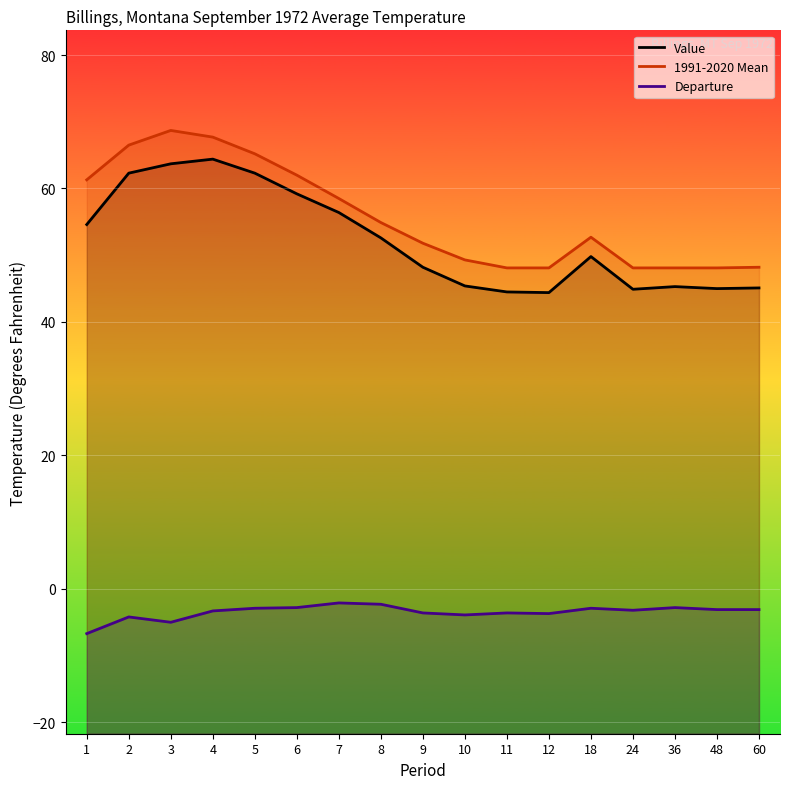

What is the minimum value shown in the chart?

-6.7